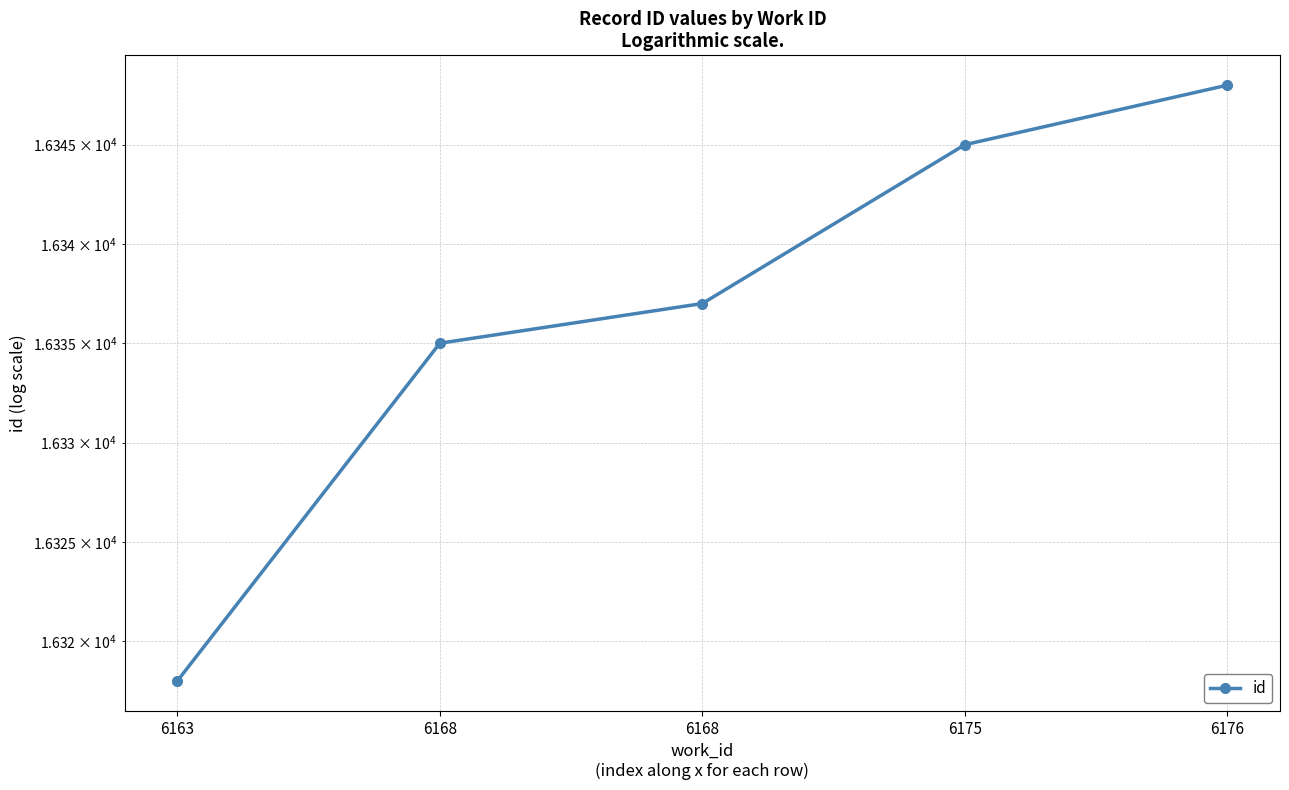

Which label corresponds to the largest value in the chart?

6176